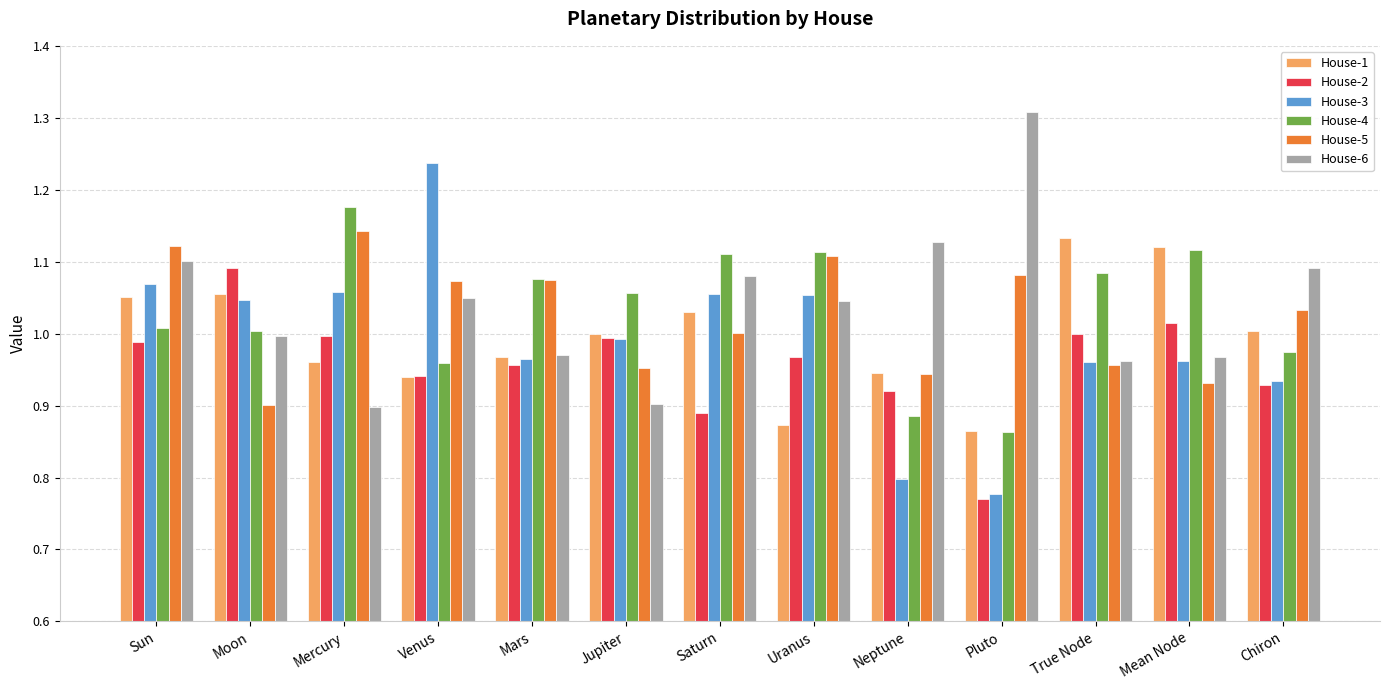

Is the value of House-6 at Sun greater than the value of House-2 at Pluto?

Yes